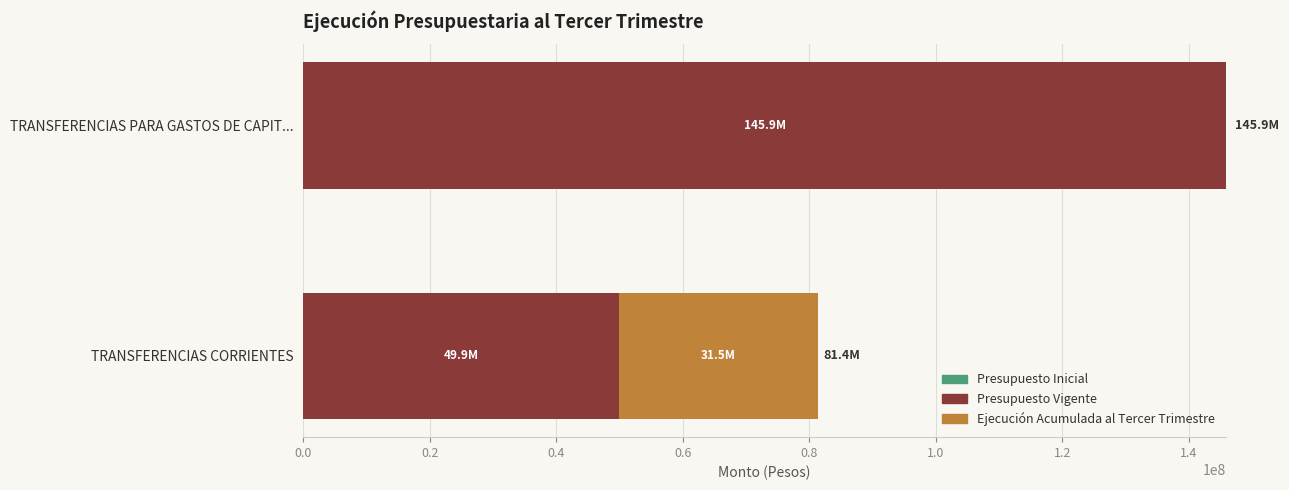

Is it true that Presupuesto Vigente equals 31579953 at TRANSFERENCIAS CORRIENTES?

False